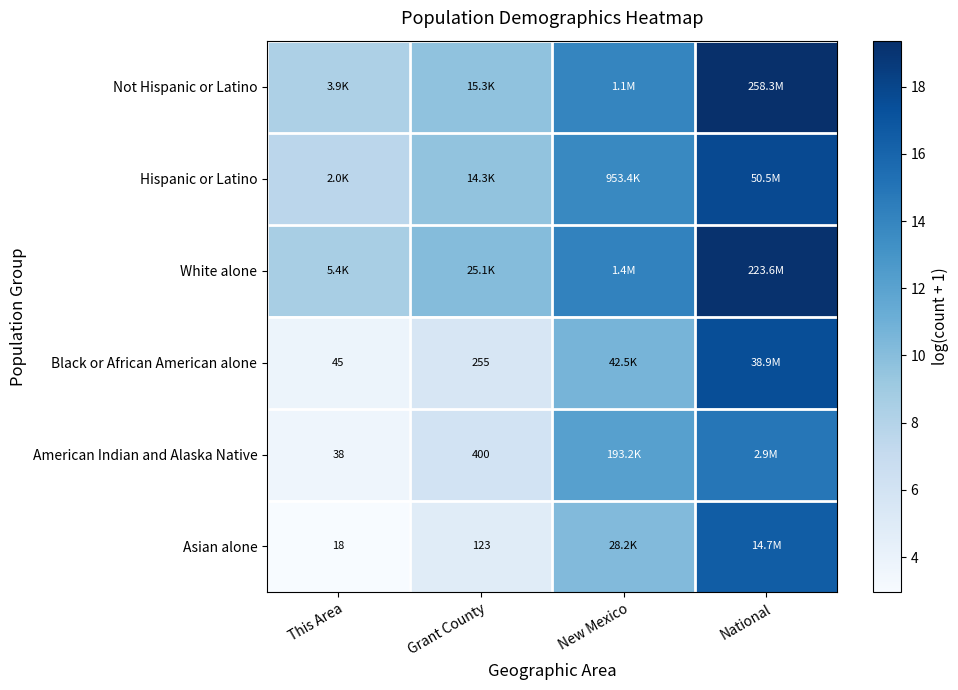

Is the value of Not Hispanic or Latino at New Mexico greater than the value of Asian alone at New Mexico?

Yes